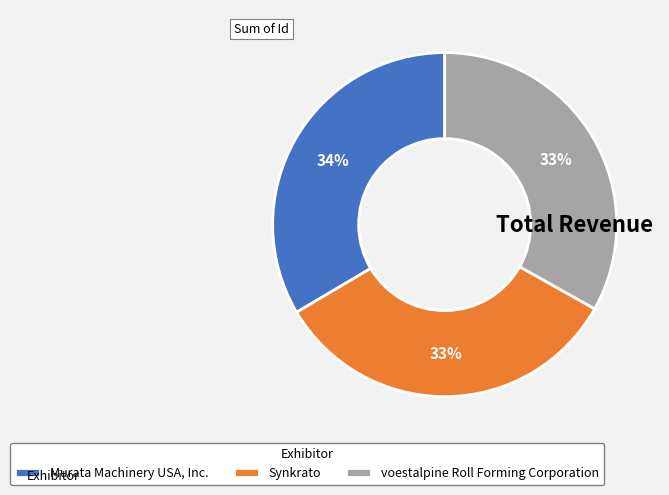

To the nearest percent, what is the average slice percentage?

33%